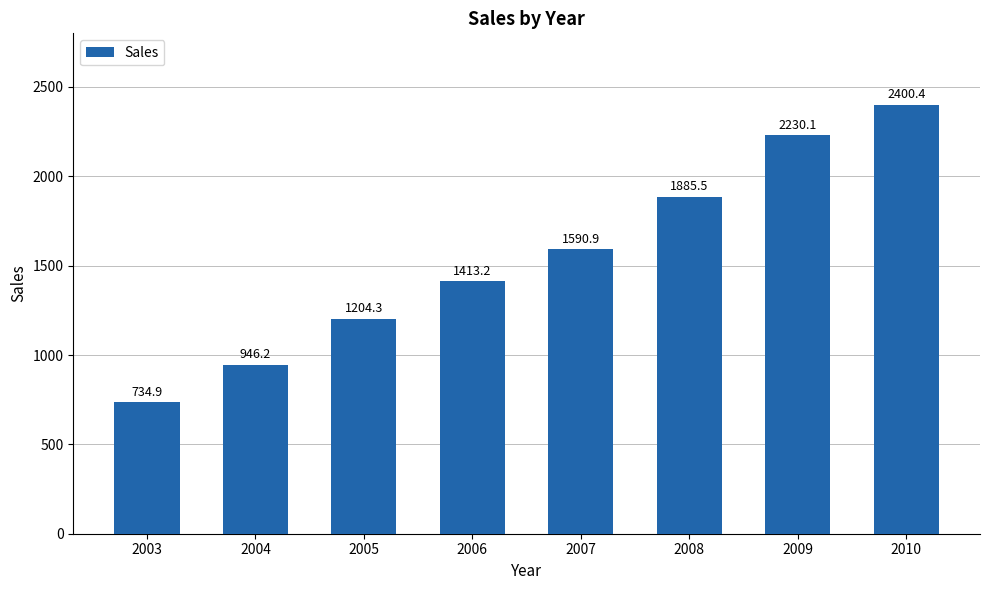

Which has a higher value, 2010 or 2005?

2010